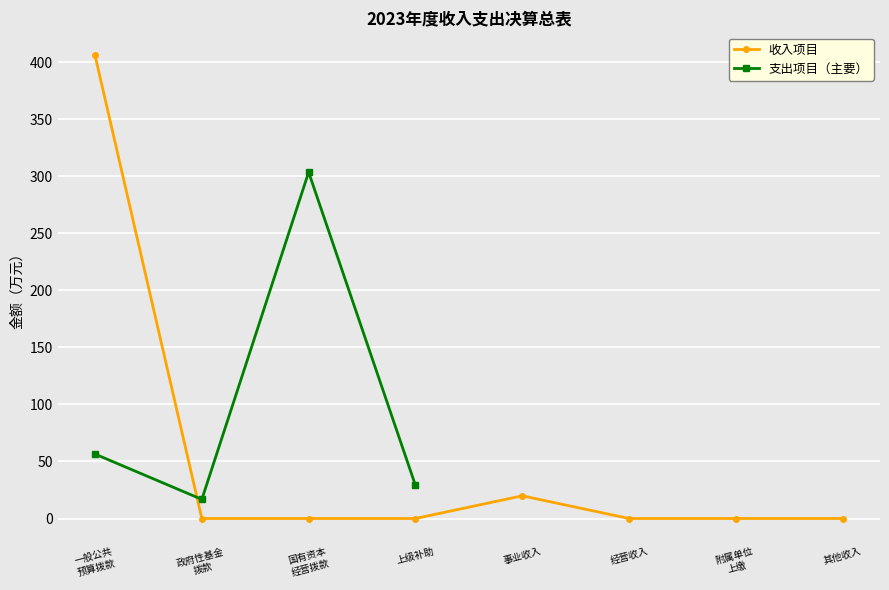

Rank the categories by value from highest to lowest.

一般公共
预算拨款, 事业收入, 政府性基金
拨款, 国有资本
经营拨款, 上级补助, 经营收入, 附属单位
上缴, 其他收入